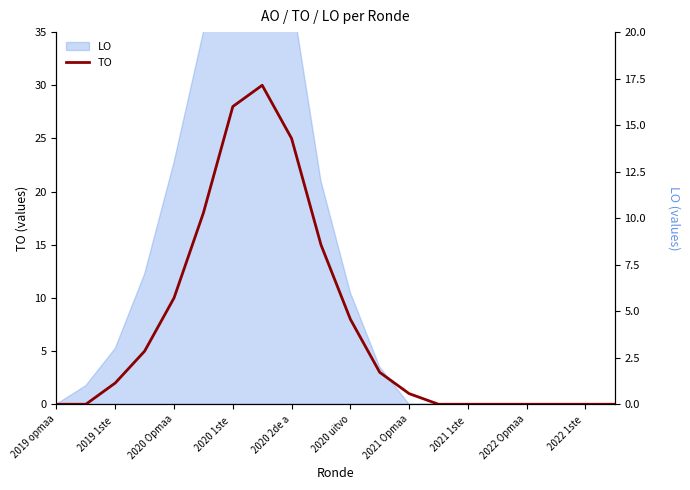

What is the difference between the second highest and minimum values?

28